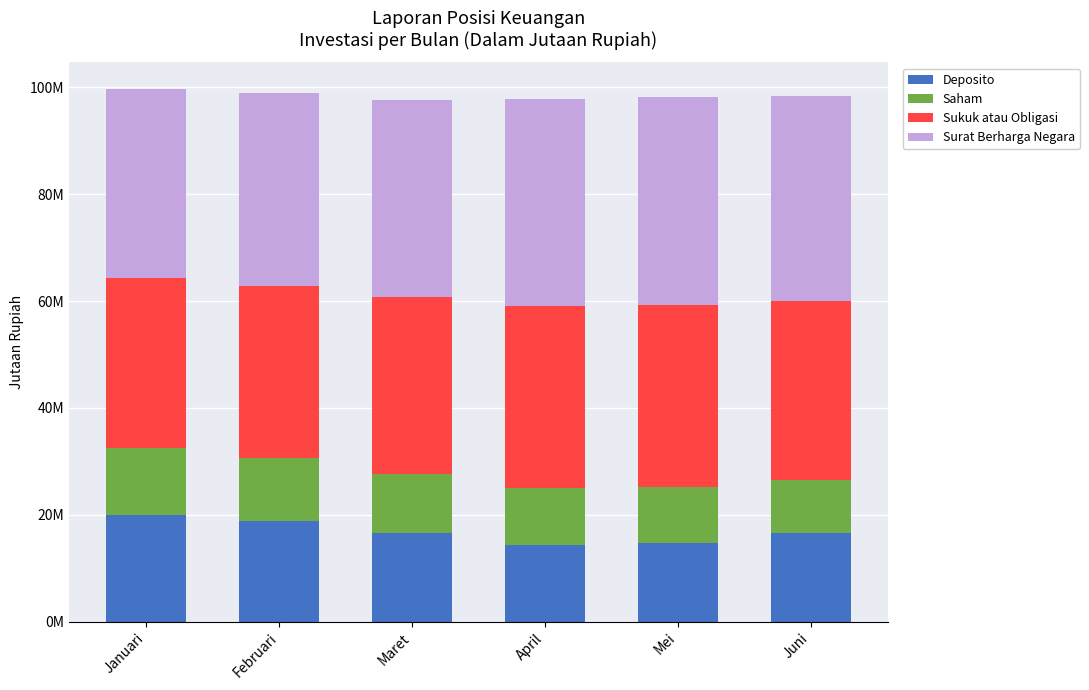

What are all the series names shown in the legend?

Deposito, Saham, Sukuk atau Obligasi, Surat Berharga Negara